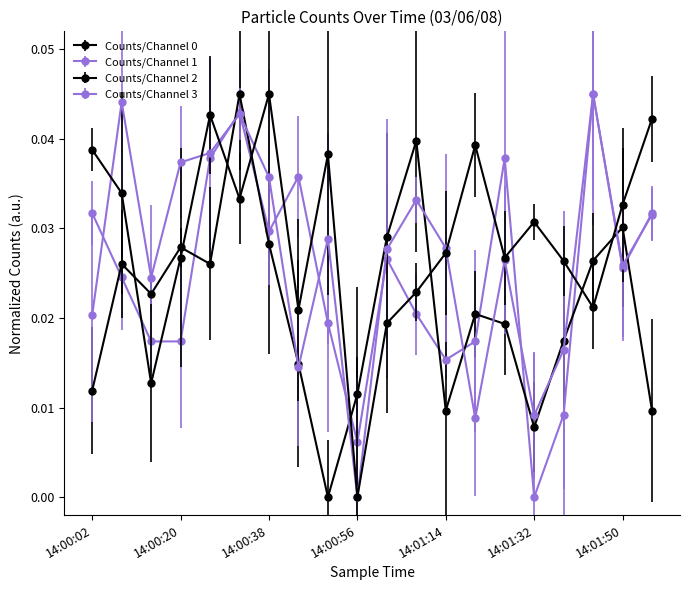

At how many categories does at least one series exceed 0?

20